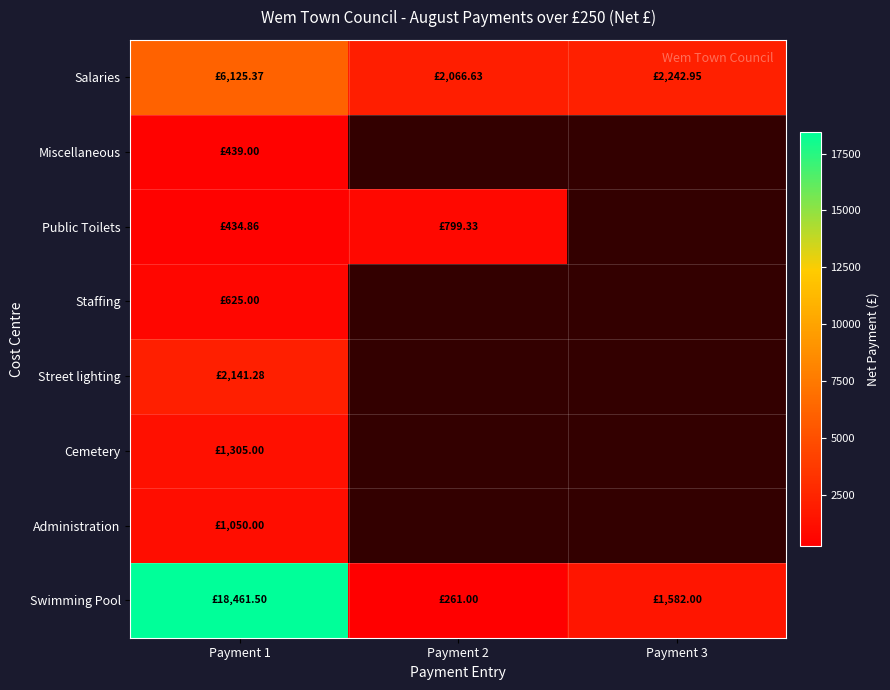

Which label corresponds to the smallest value in the chart?

Payment 2